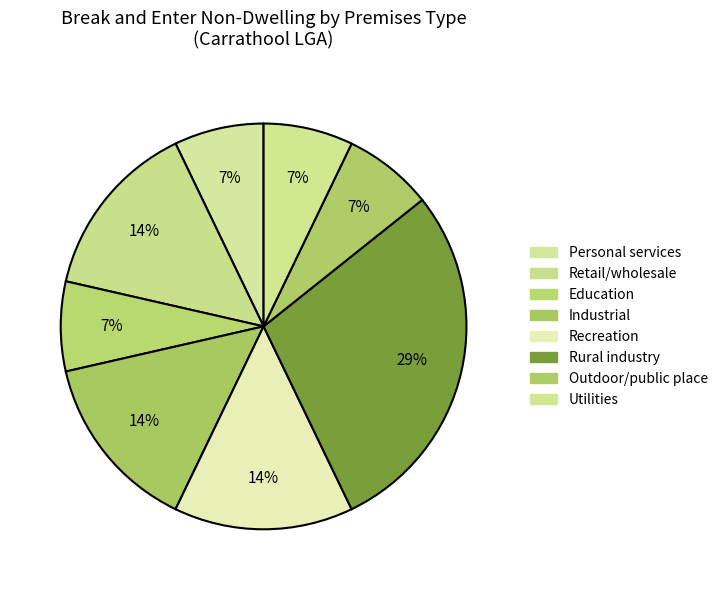

How many slices are in this pie chart?

8